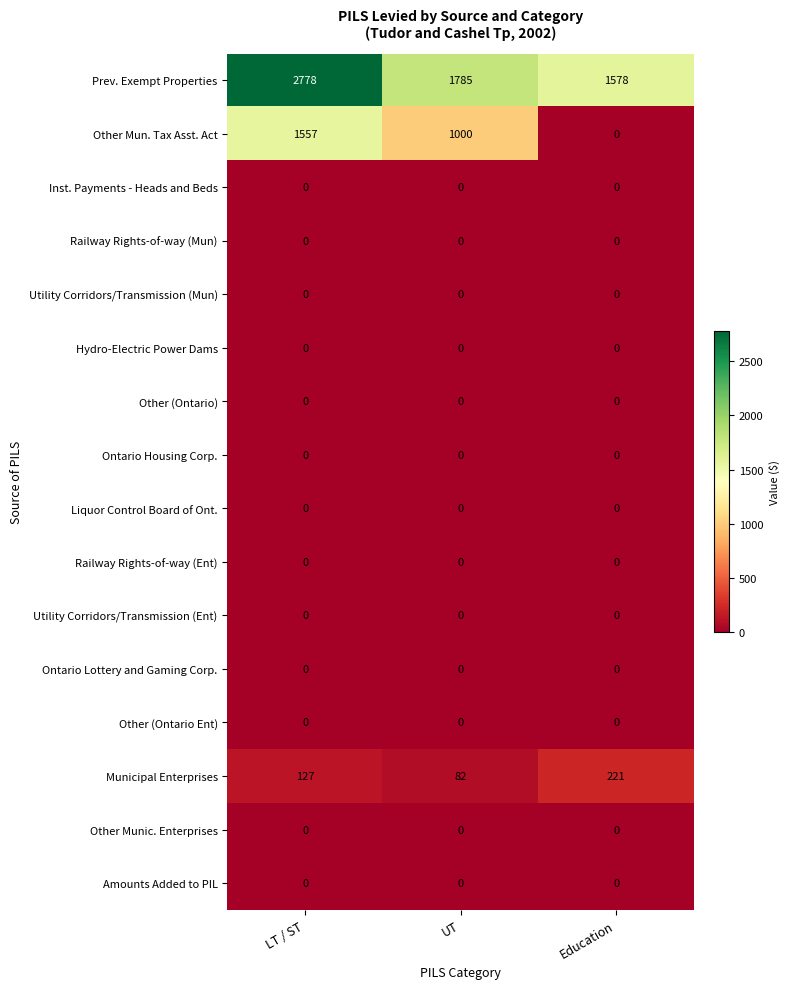

Which series has the largest range (max minus min)?

Other Mun. Tax Asst. Act